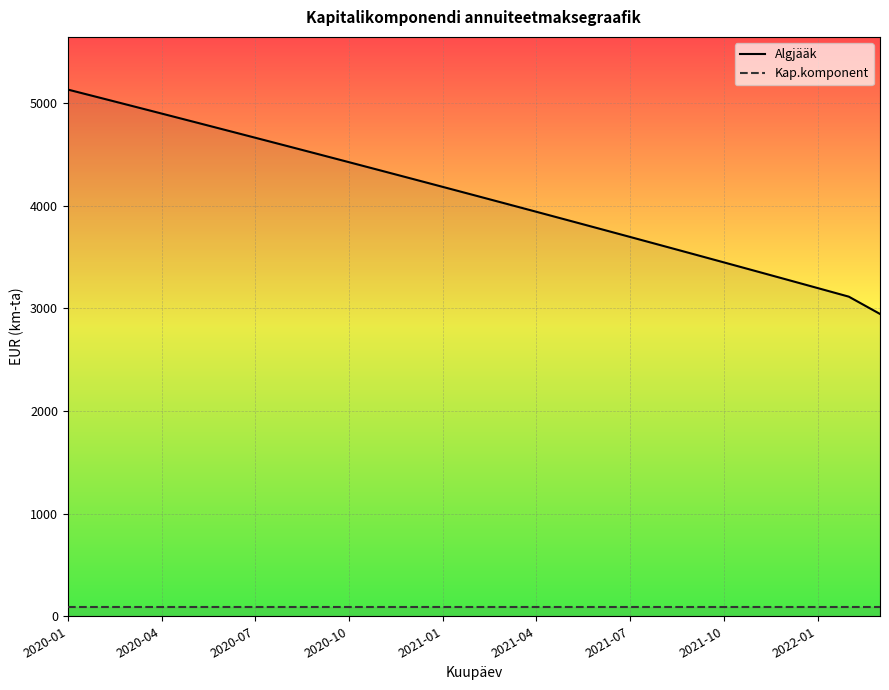

At which category is the sum across all series the highest?

2020-01